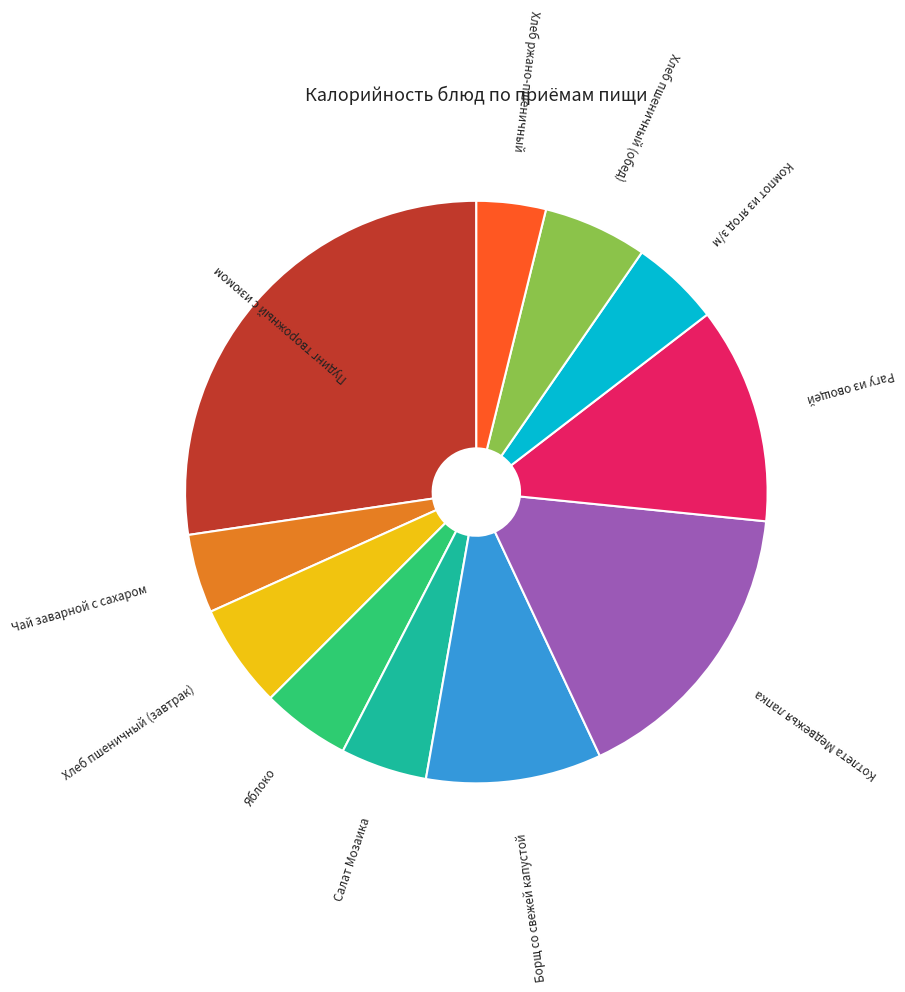

Is there any slice that represents more than half of the pie?

No